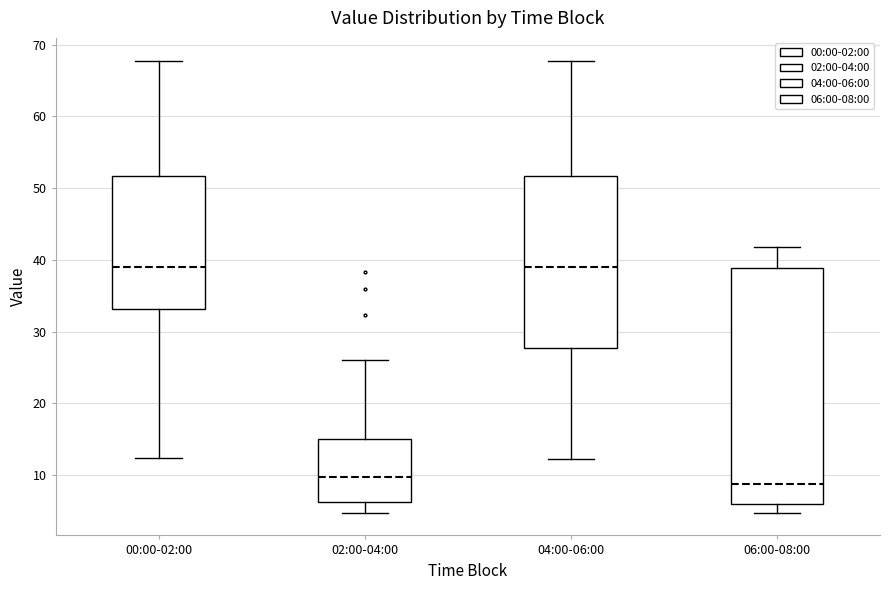

Reading left to right, read every box against the y-axis: the position of its median line, the range the box covers, and the ends of its whiskers. The values are not printed on the chart, so give them approximately, as read against the axis.

00:00-02:00: median 39, box 33 to 52, whiskers 12 to 68
02:00-04:00: median 10, box 6 to 15, whiskers 5 to 26
04:00-06:00: median 39, box 28 to 52, whiskers 12 to 68
06:00-08:00: median 9, box 6 to 39, whiskers 5 to 42